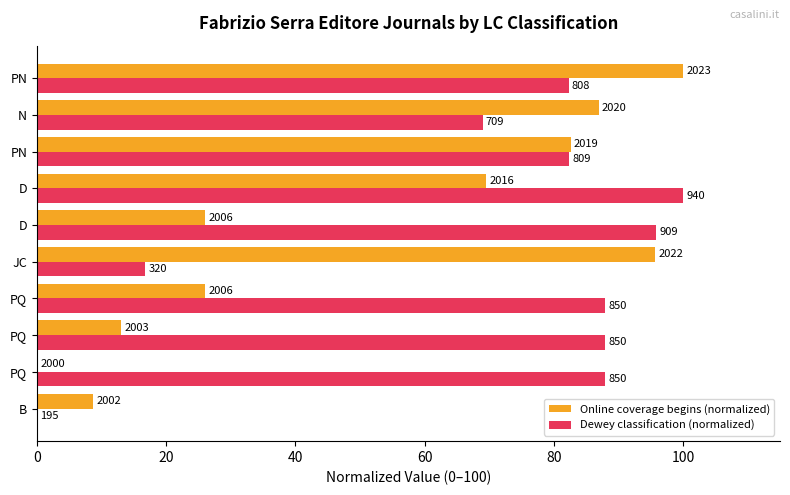

What are all the series names shown in the legend?

Online coverage begins (normalized), Dewey classification (normalized)